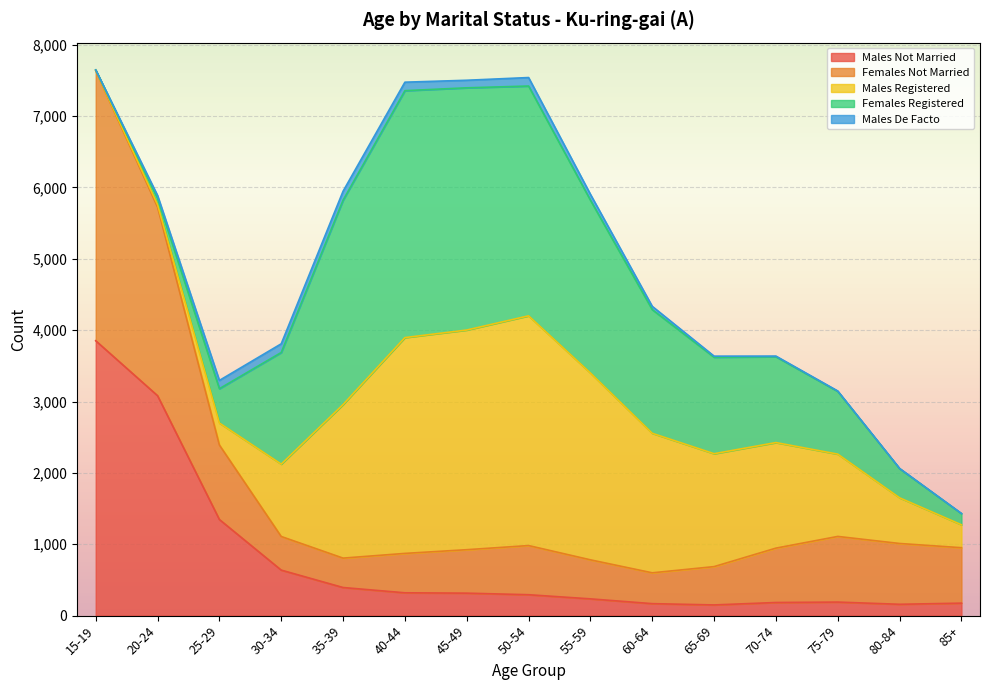

After their last crossing, which series has the higher values: Females Not Married or Females Registered?

Females Not Married